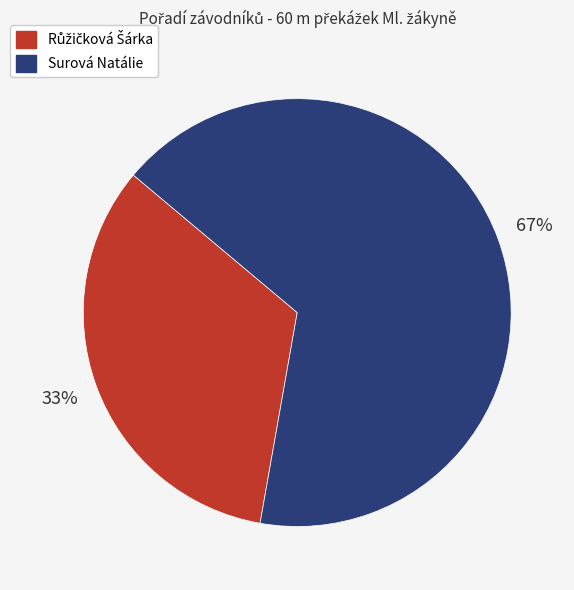

What percentage is the Surová Natálie slice, to the nearest percent?

67%